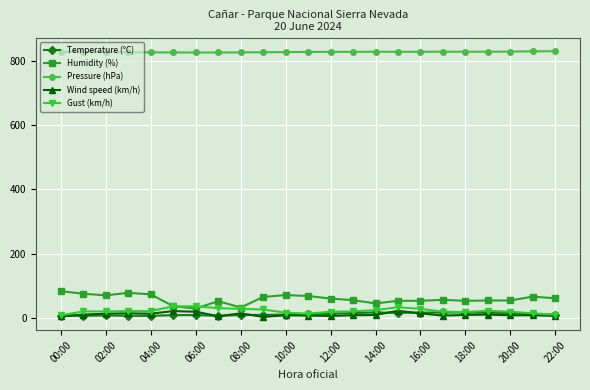

True or false: Temperature (°C) and Pressure (hPa) intersect in this chart.

False